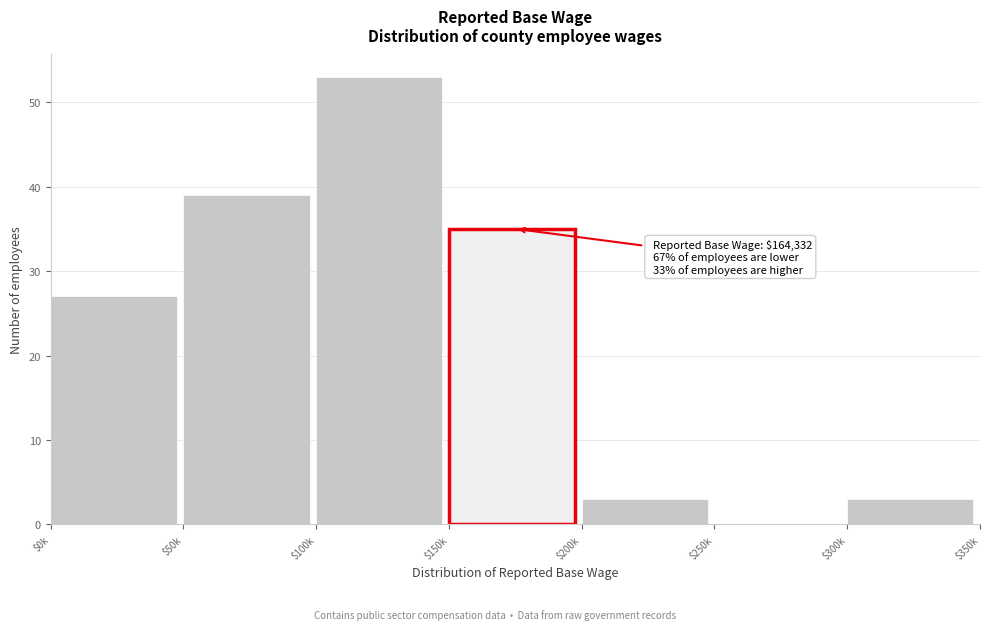

What is the sum of all values?

160